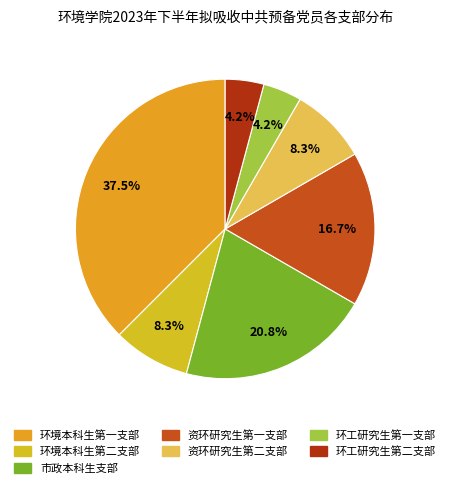

Count the number of slices in the pie.

7